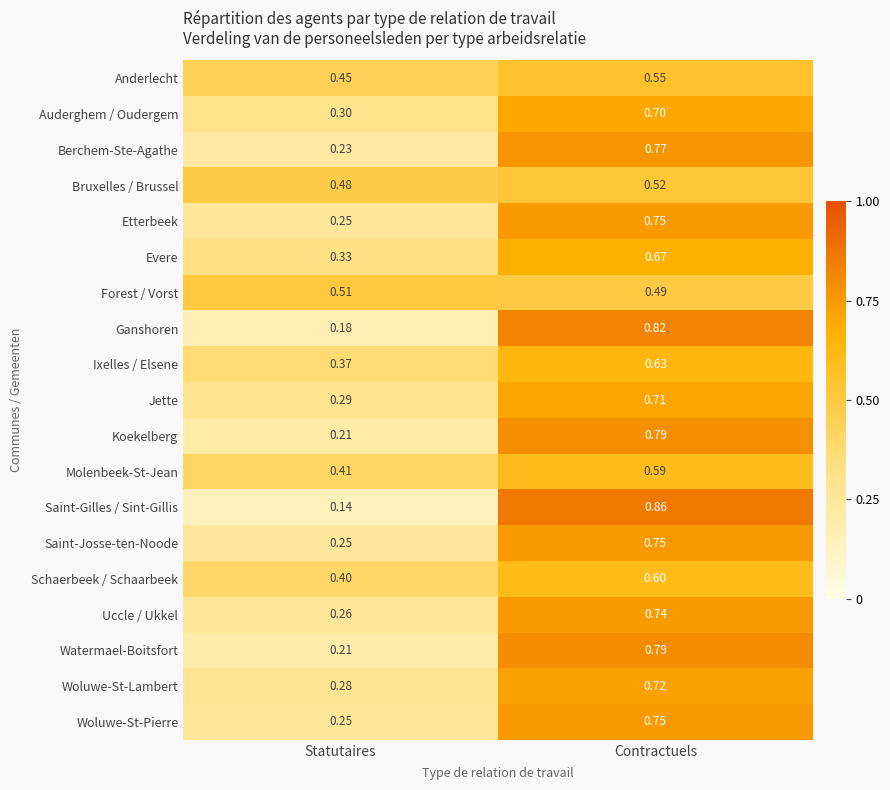

Which series changed the most between Statutaires and Contractuels?

Saint-Gilles / Sint-Gillis